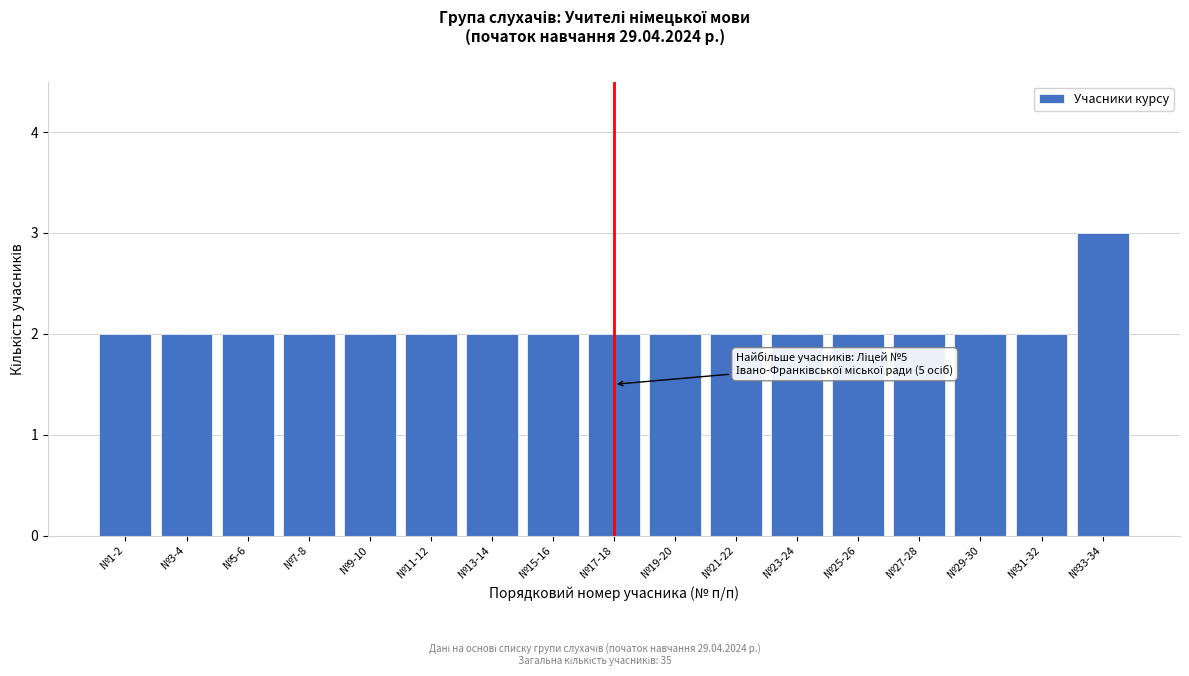

Reading left to right, what are all the values shown in this chart?

2	2	2	2	2	2	2	2	2	2	2	2	2	2	2	2	3